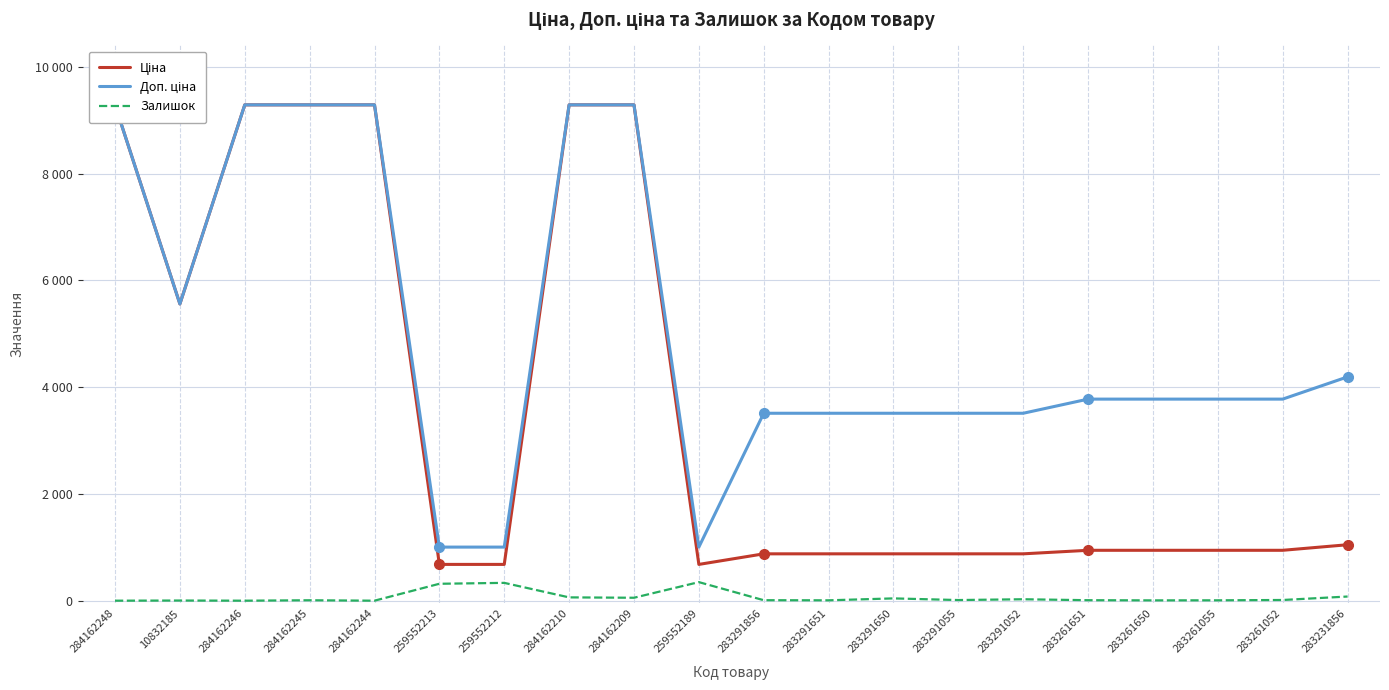

Reading left to right, what are all the values shown in this chart?

Ціна: 284162248=9290.5	10832185=5560.3	284162246=9290.5	284162245=9290.5	284162244=9290.5	259552213=679.8	259552212=679.8	284162210=9290.5	284162209=9290.5	259552189=679.8	283291856=878.0	283291651=878.0	283291650=878.0	283291055=878.0	283291052=878.0	283261651=944.2	283261650=944.2	283261055=944.2	283261052=944.2	283231856=1048.4
Доп. ціна: 284162248=9290.5	10832185=5560.3	284162246=9290.5	284162245=9290.5	284162244=9290.5	259552213=1004.1	259552212=1004.1	284162210=9290.5	284162209=9290.5	259552189=1004.1	283291856=3511.9	283291651=3511.9	283291650=3511.9	283291055=3511.9	283291052=3511.9	283261651=3777.0	283261650=3777.0	283261055=3777.0	283261052=3777.0	283231856=4193.5
Залишок: 284162248=0.0	10832185=3.0	284162246=0.0	284162245=8.0	284162244=0.0	259552213=317.0	259552212=334.0	284162210=62.0	284162209=55.0	259552189=348.0	283291856=9.0	283291651=7.0	283291650=43.0	283291055=12.0	283291052=27.0	283261651=9.0	283261650=6.0	283261055=7.0	283261052=13.0	283231856=78.0